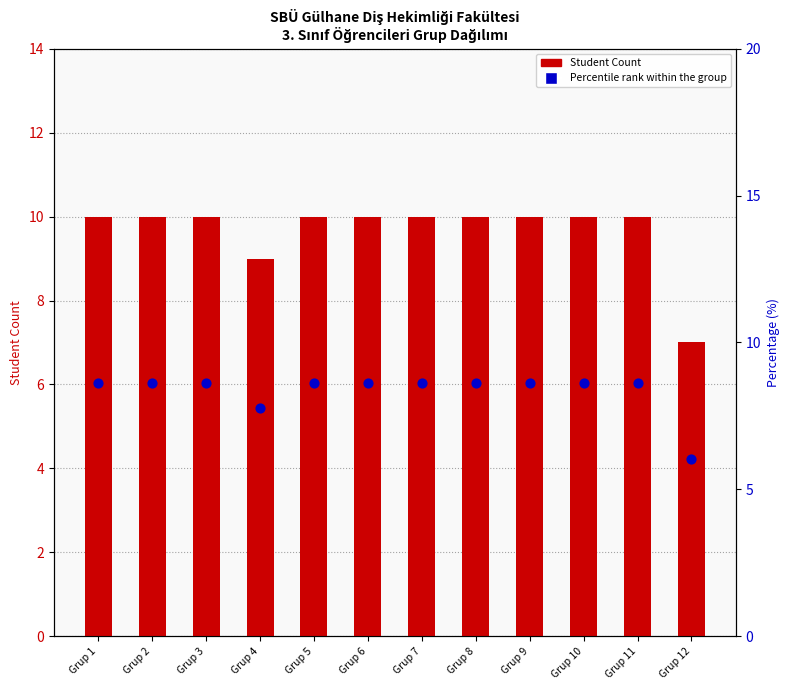

At how many categories does at least one series exceed 9?

10